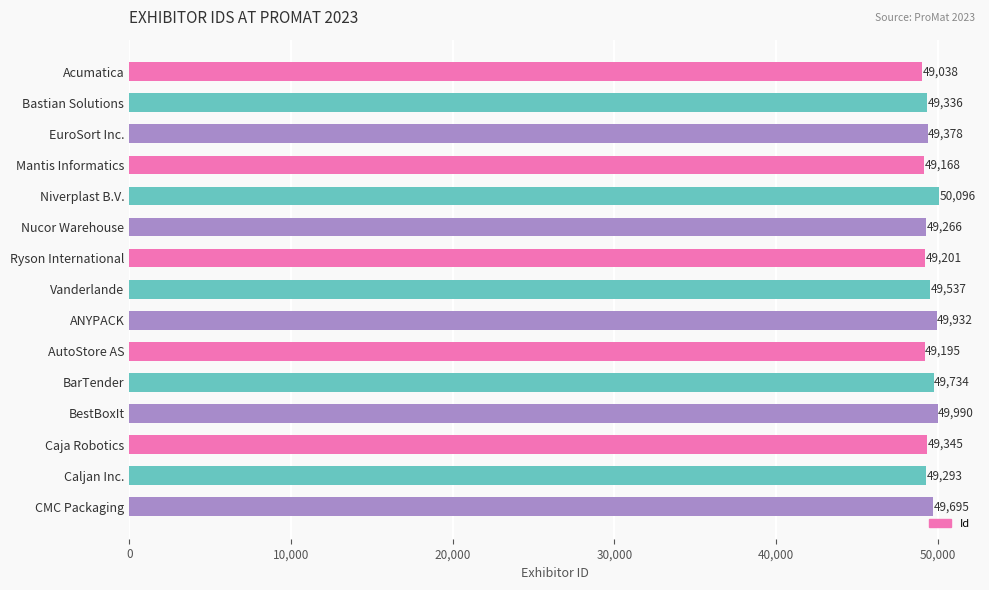

What is the average value?

49480